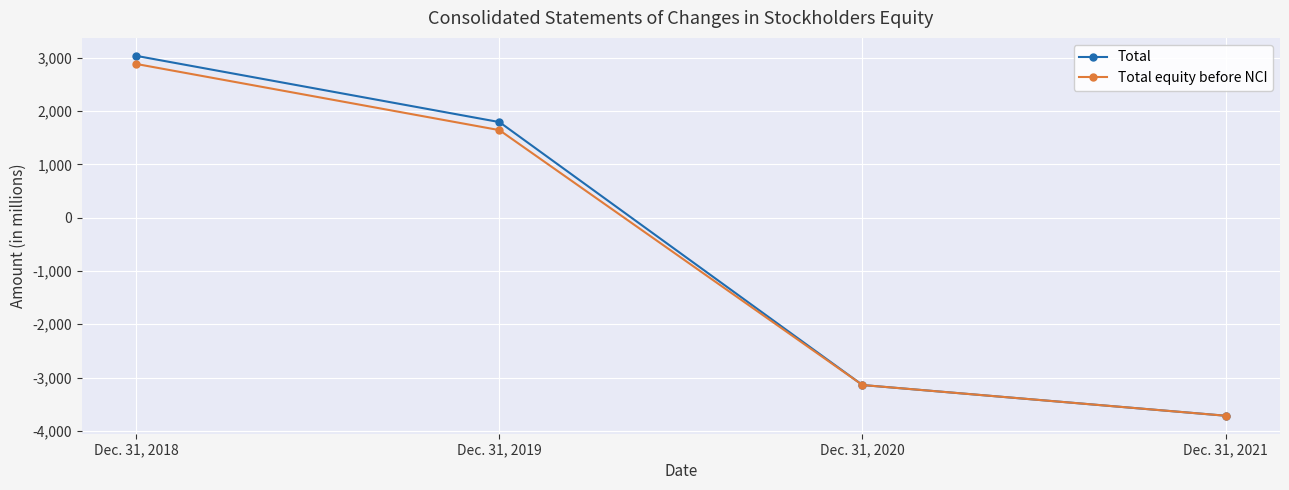

Which series has the largest range (max minus min)?

Total